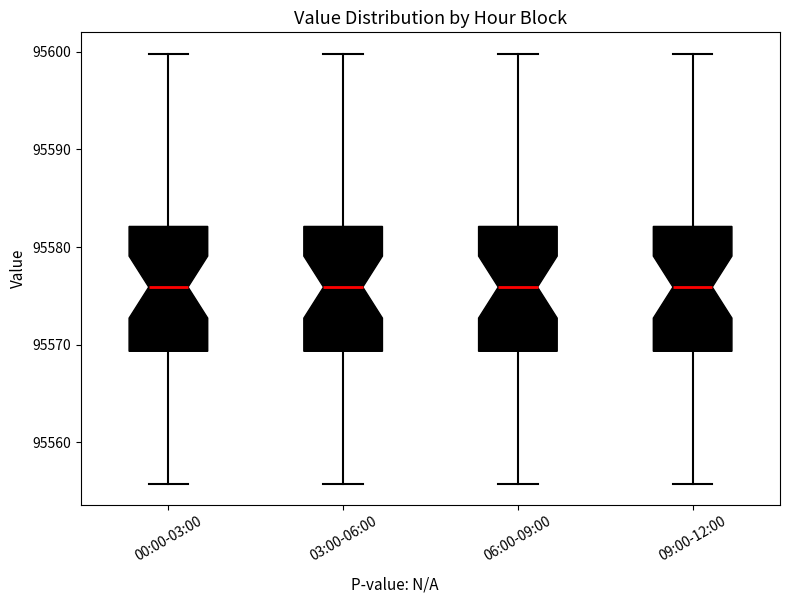

Where does the lower whisker of the box for 03:00-06:00 end on the y-axis? The values are not printed on the chart, so give them approximately, as read against the axis.

95556